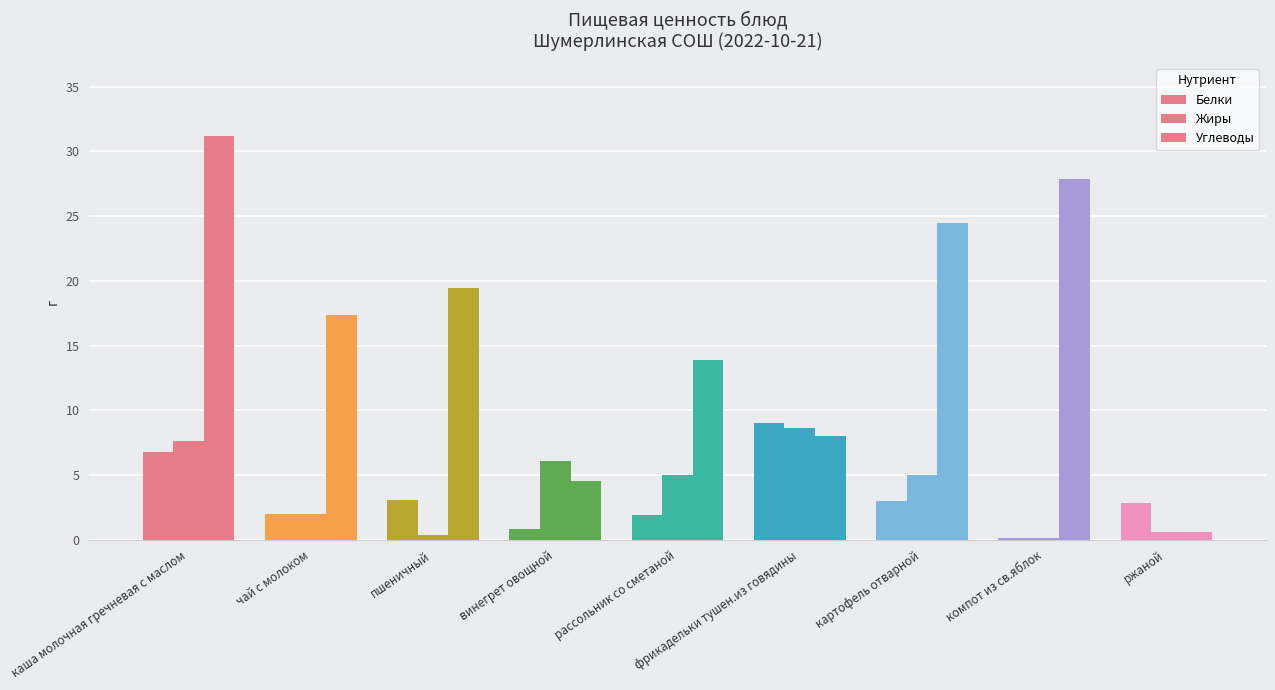

Where is Белки nearest to the value 4?

пшеничный